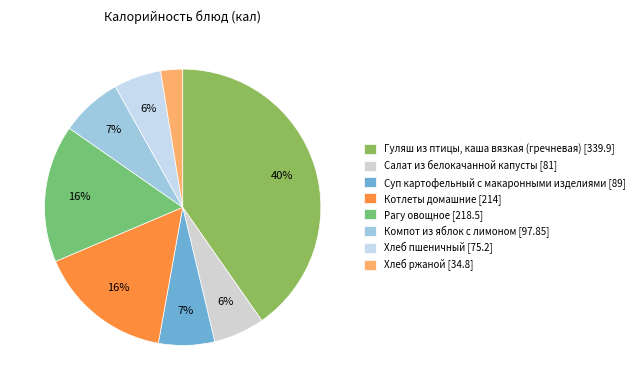

To the nearest percent, what portion does Котлеты домашние [214] represent?

16%